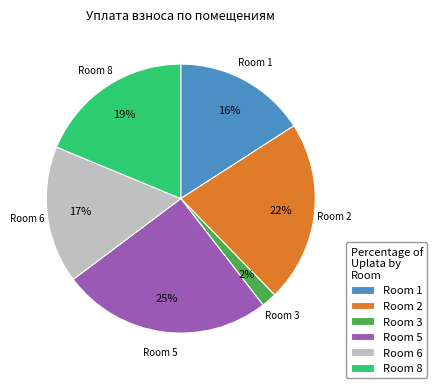

To the nearest percent, what is the combined percentage of Room 6 and Room 5?

42%